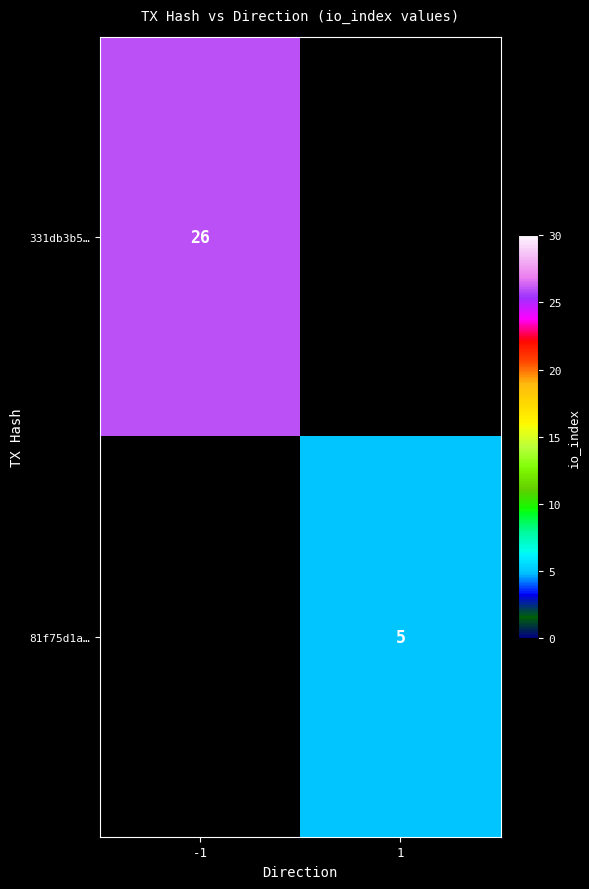

Count the number of data series in this chart.

2